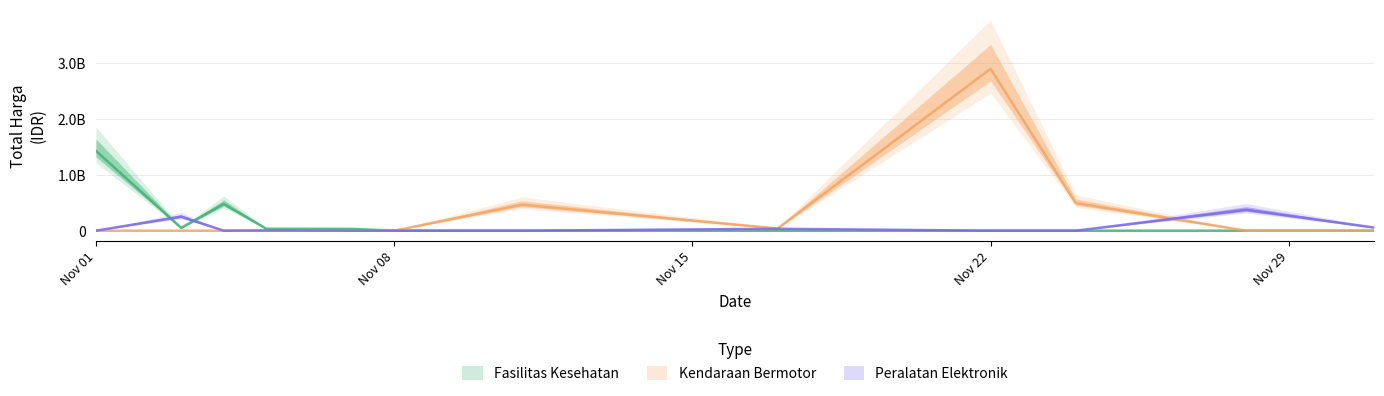

True or false: Kendaraan Bermotor and Peralatan Elektronik cross at least once.

True